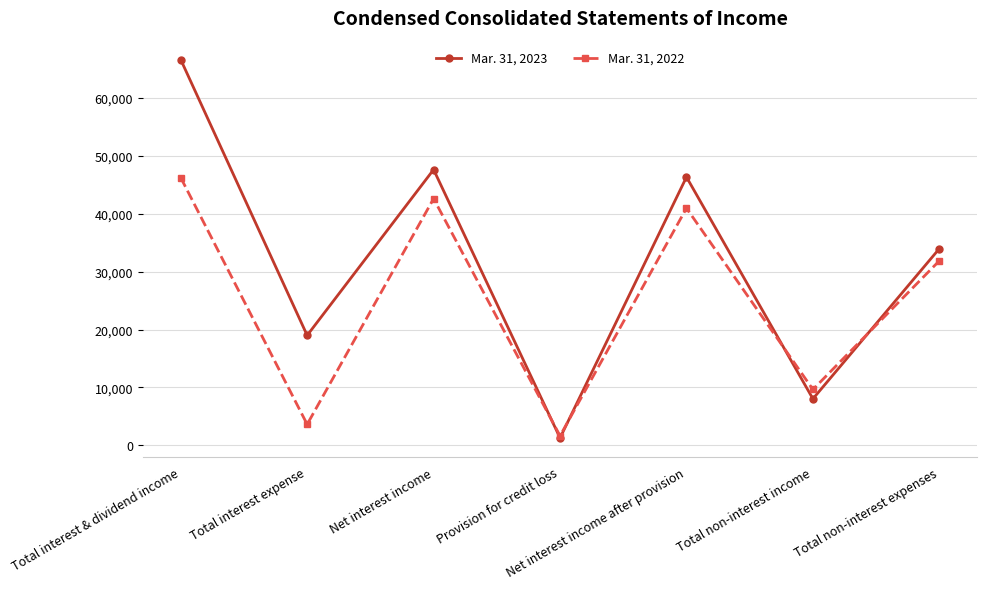

What is the greatest value displayed?

66640